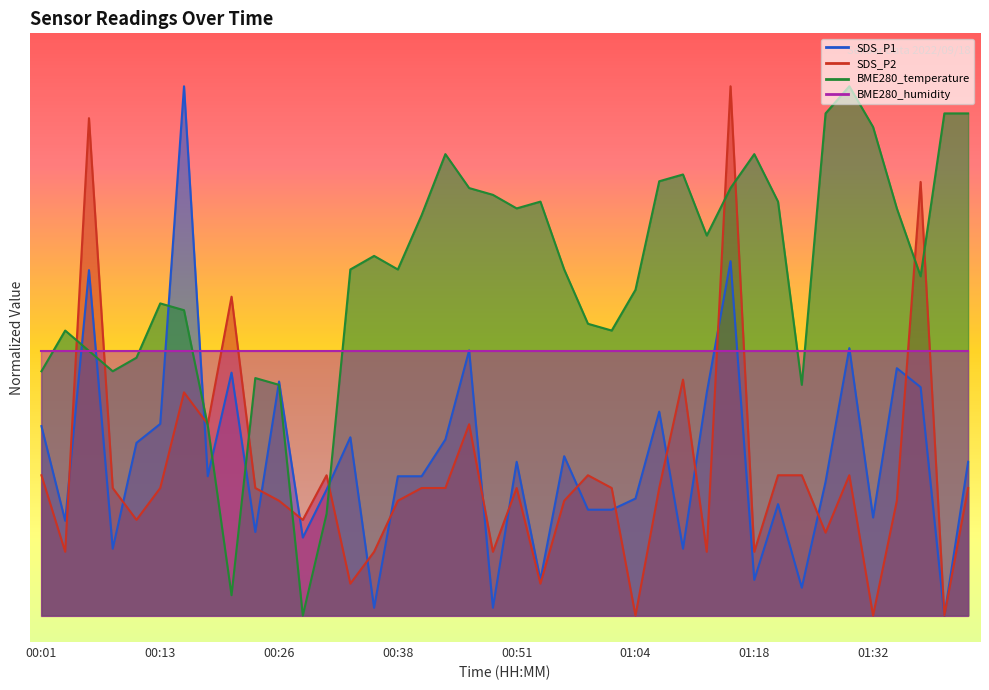

The value of SDS_P1 at 00:46 is 6.8. True or false?

False